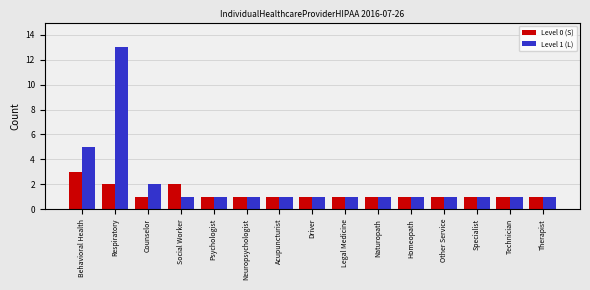

True or false: Level 1 (L) has a value of 2 at Other Service.

False